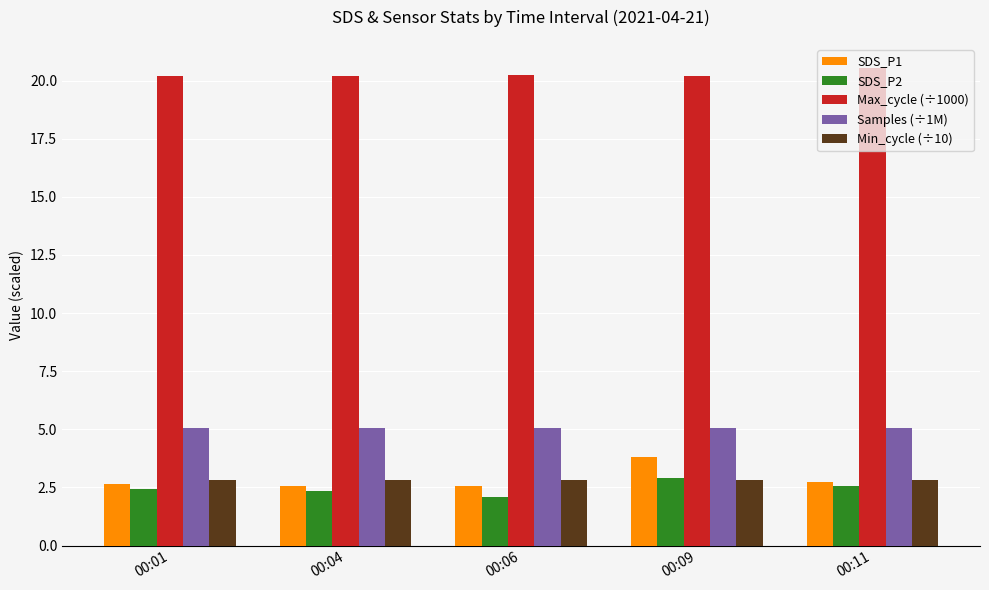

Which series has the largest total across all categories?

Max_cycle (÷1000)